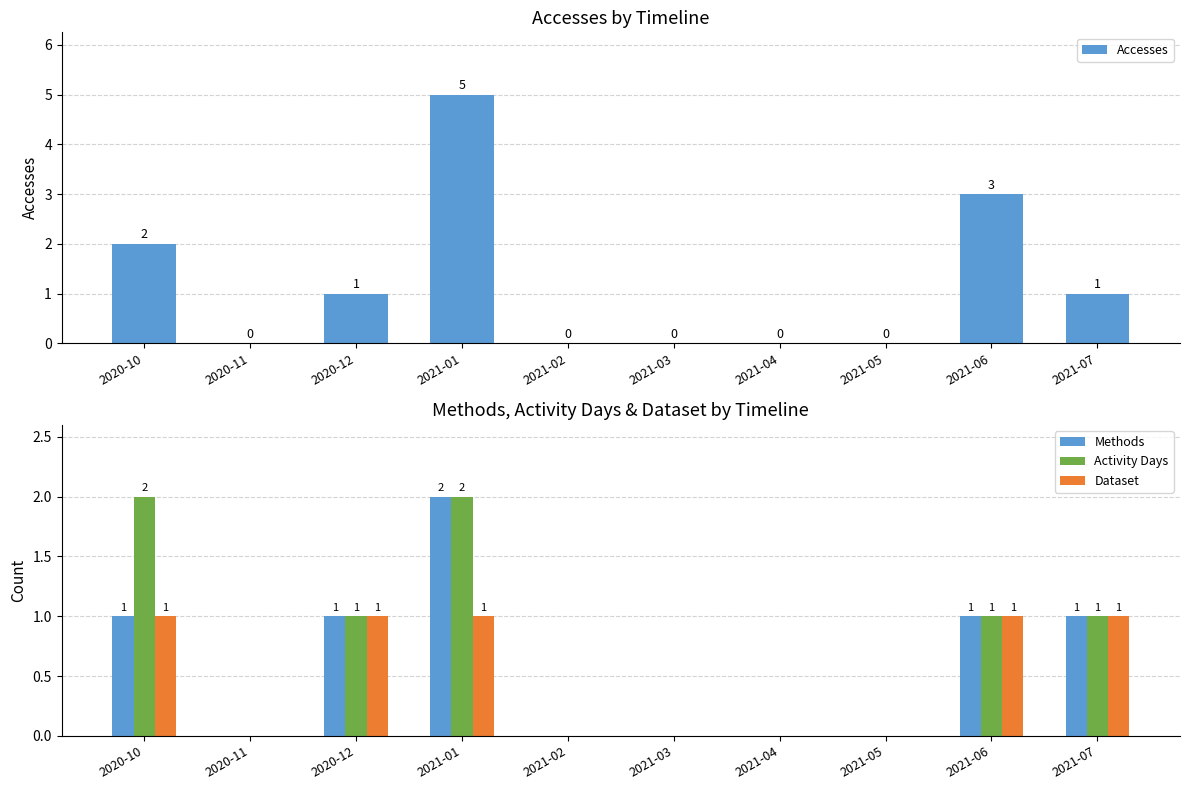

What is the value of the Activity Days bar at the 1st from the left?

2